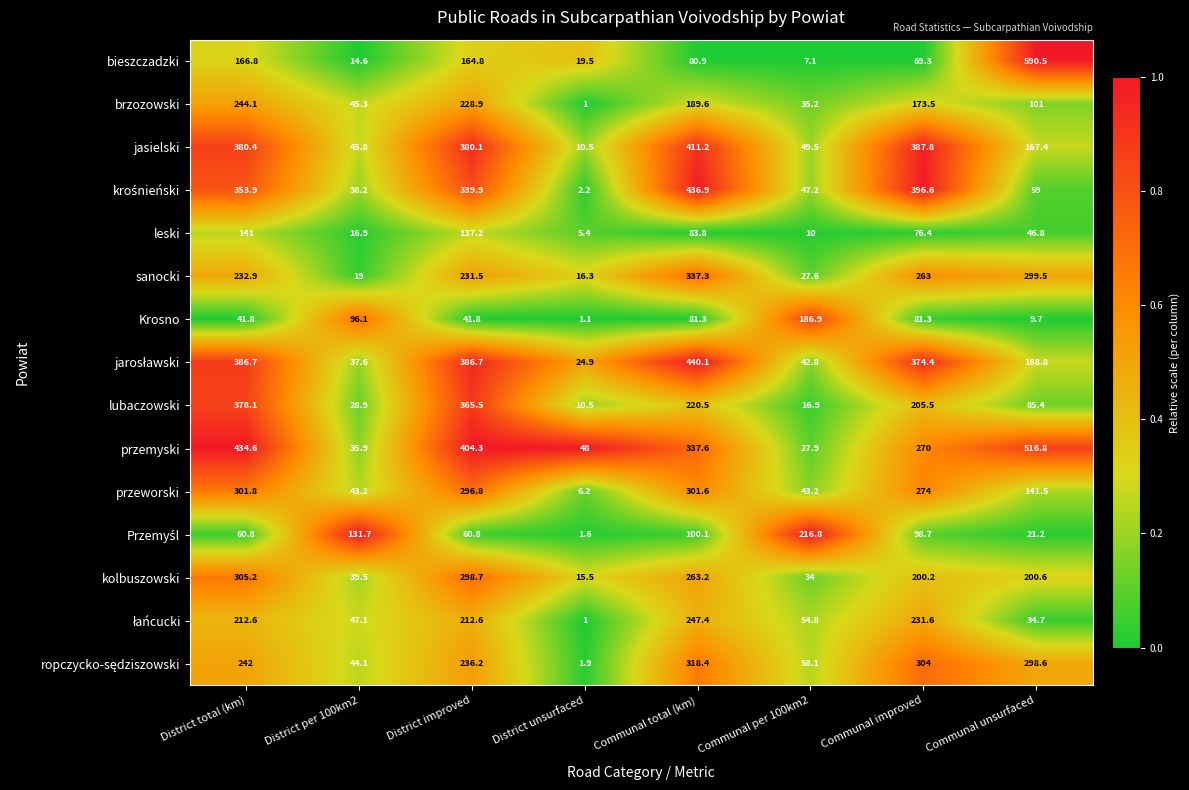

What is the difference between the maximum and minimum values in the Krosno series?

185.8